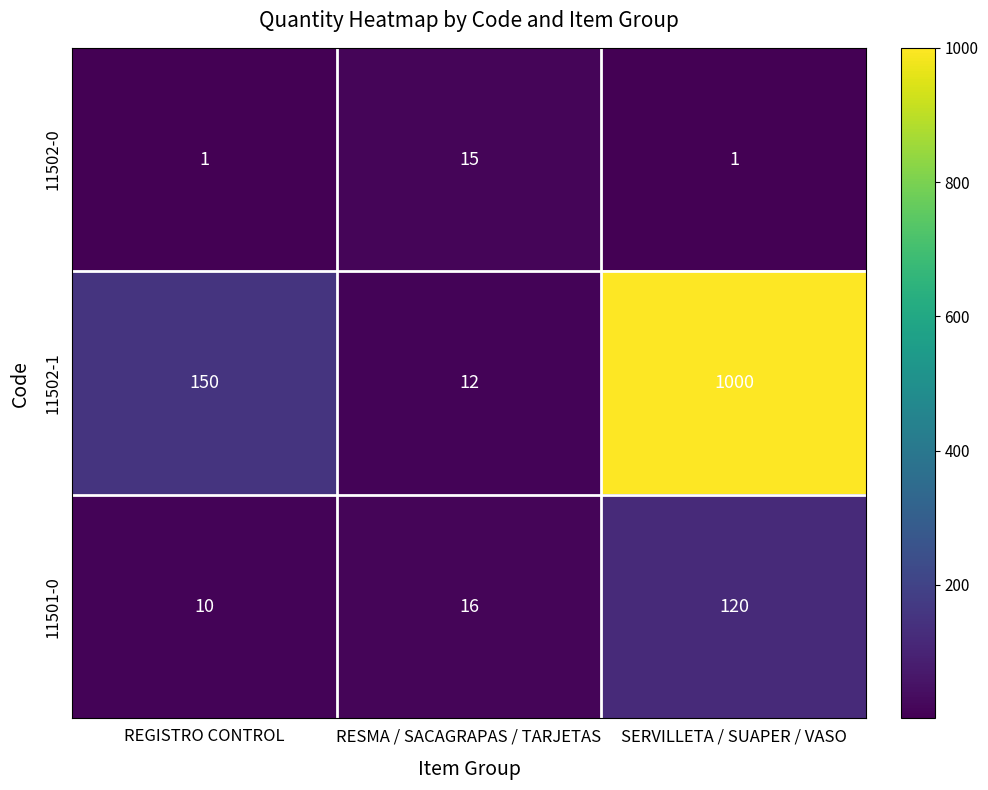

Is it true that 11502-0 equals 1 at SERVILLETA / SUAPER / VASO?

True